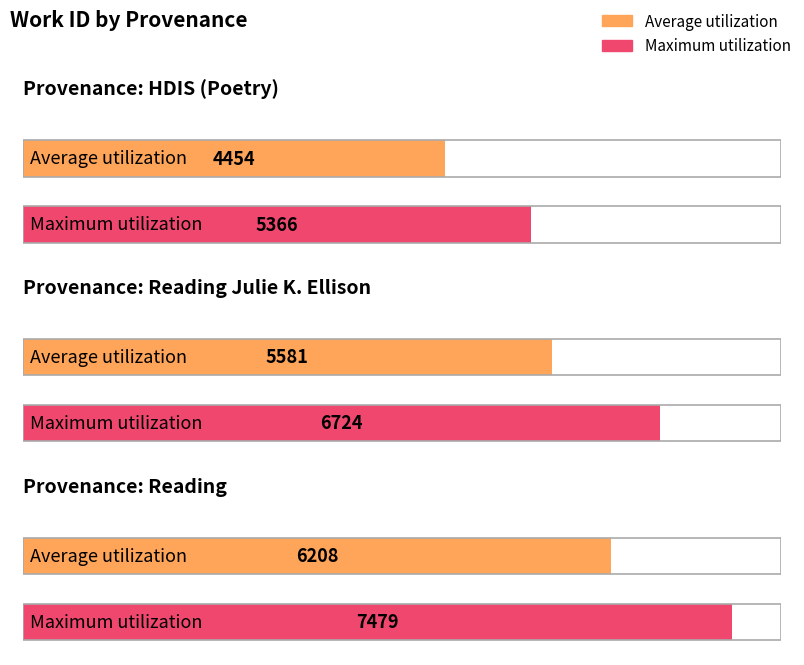

The chart shows a value of 1887 at HDIS (Poetry). True or false?

False